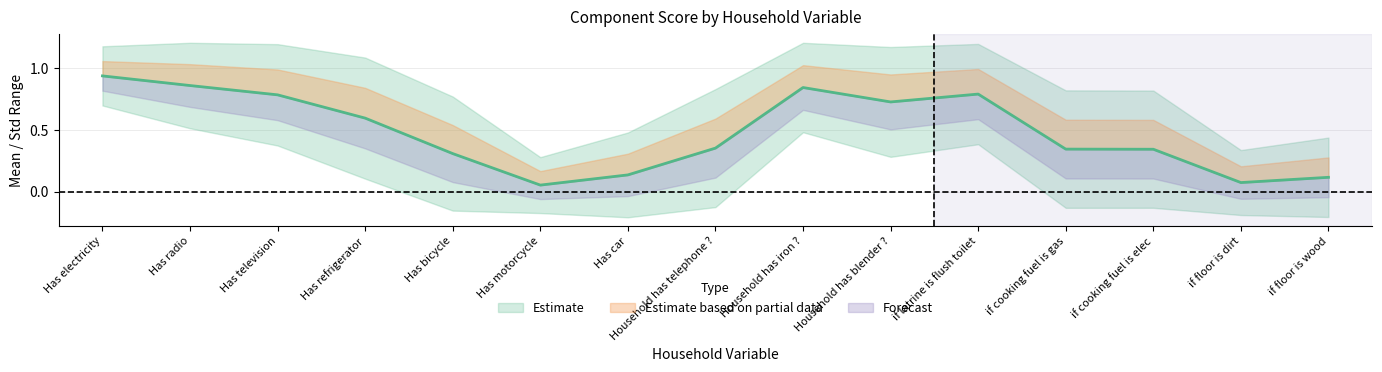

What is the difference between the Mean (Estimate) values at Has television and Has electricity?

0.2